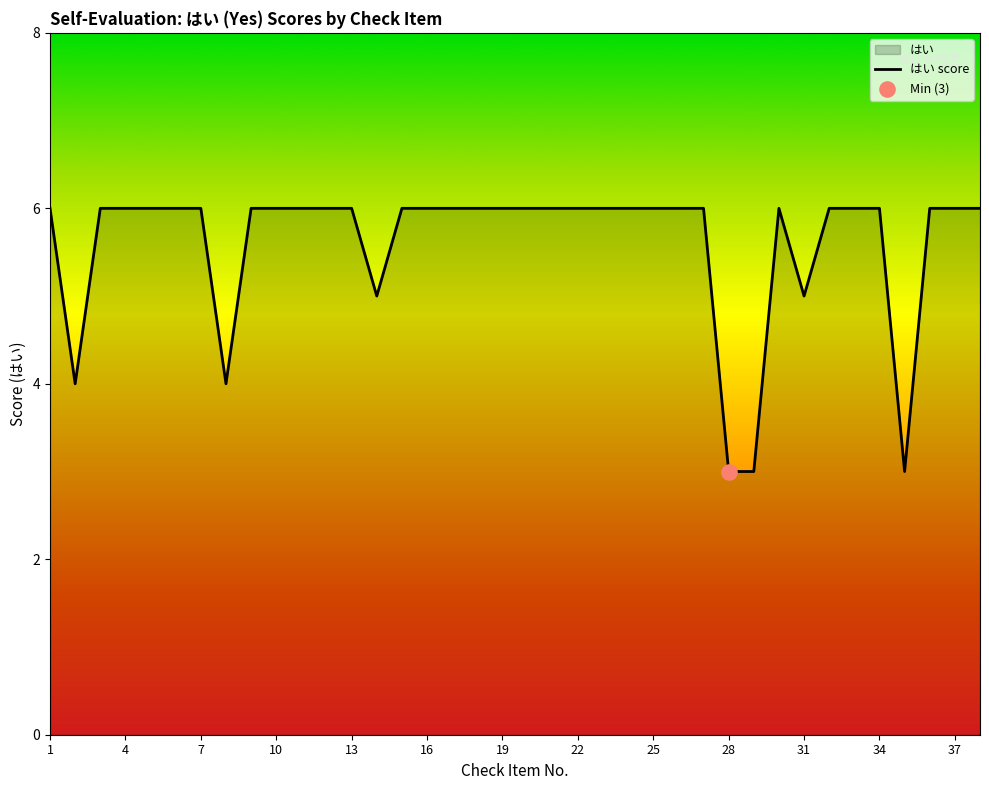

Which has a higher value, 31 or 4?

4